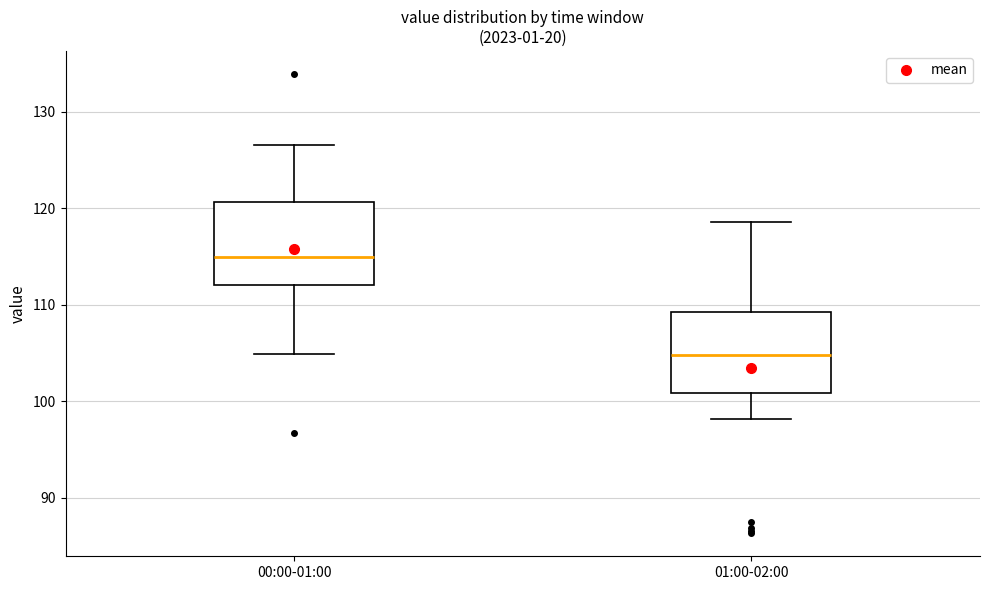

Which box's median line is the highest?

00:00-01:00